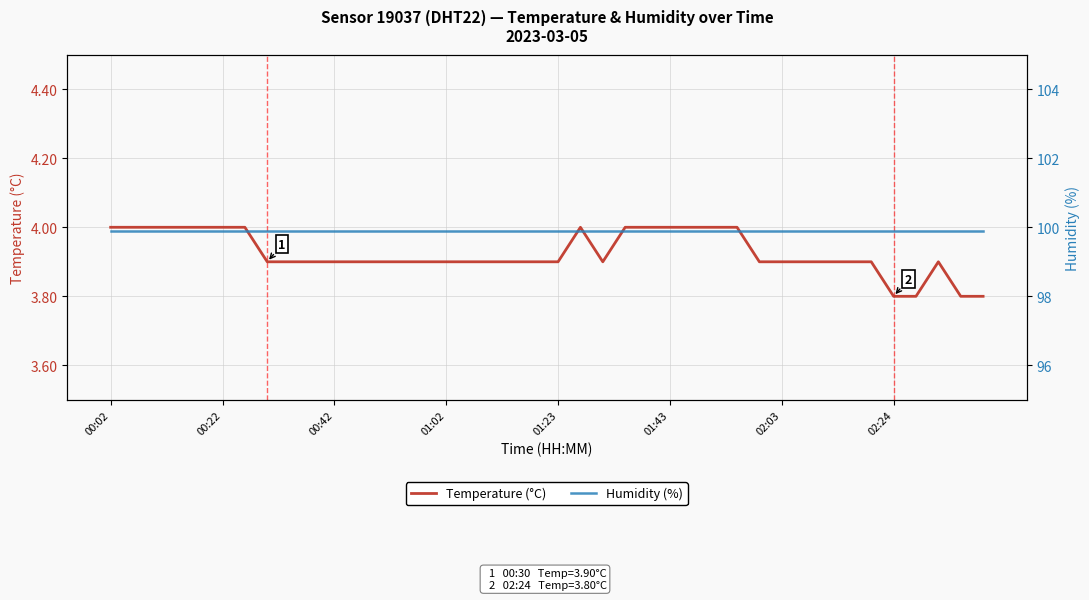

What are all the series names shown in the legend?

Temperature (°C), Humidity (%)